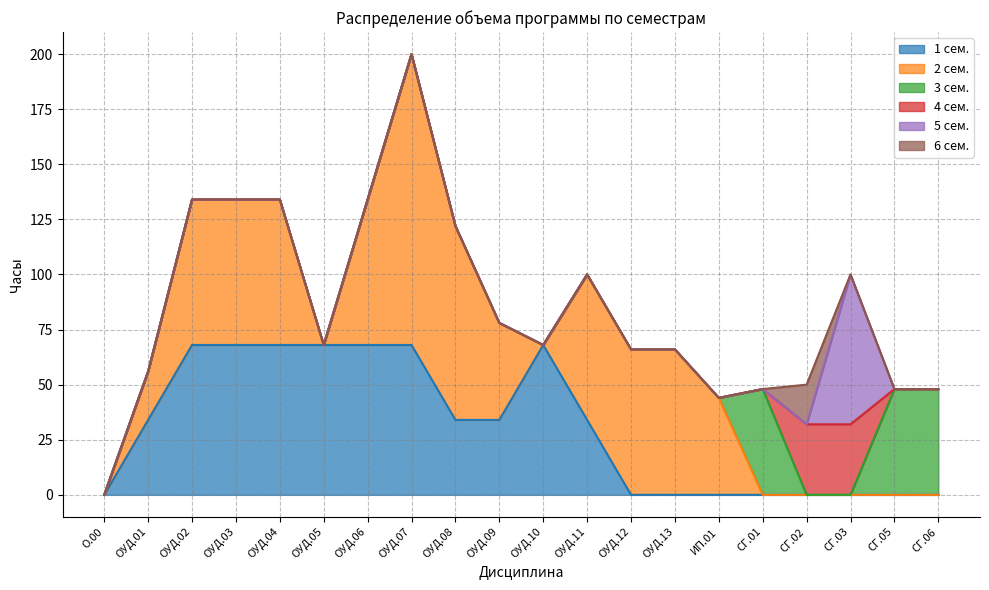

What is the label of the 3rd point from the left?

ОУД.02